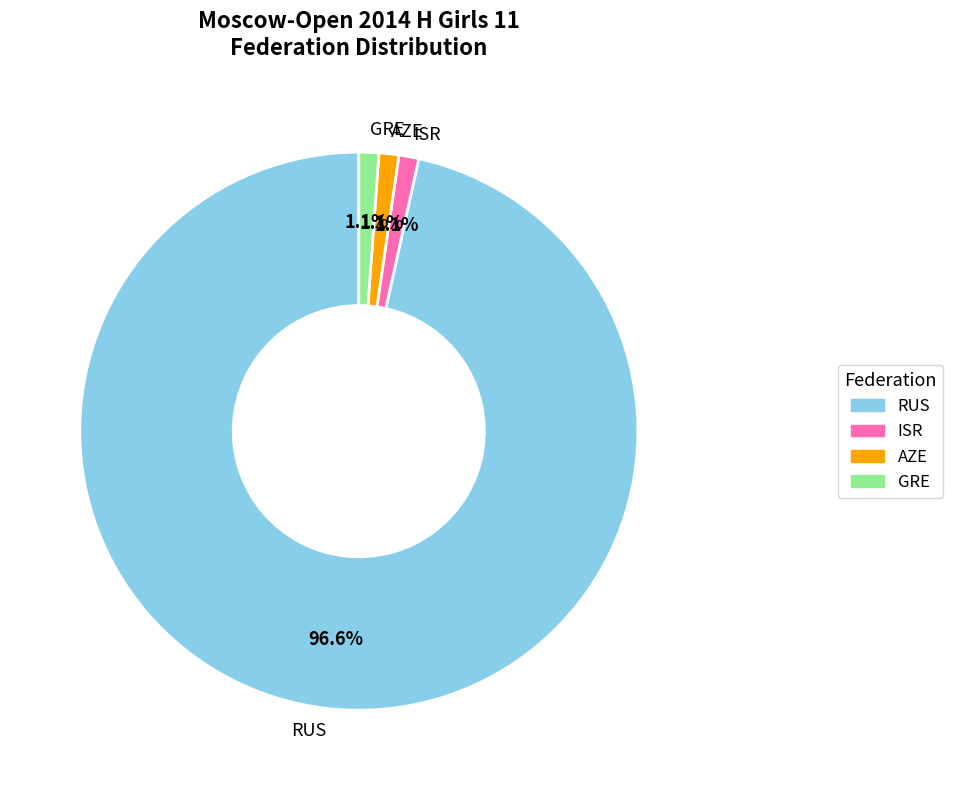

Which slice is the largest?

RUS